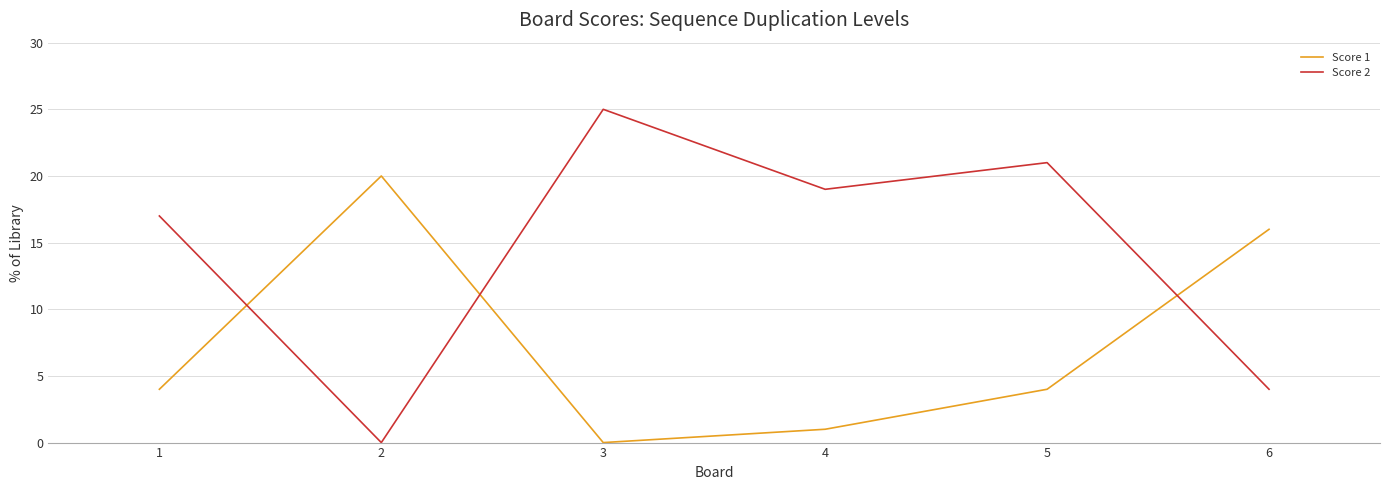

What is the difference between the maximum and minimum values in the Score 1 series?

20